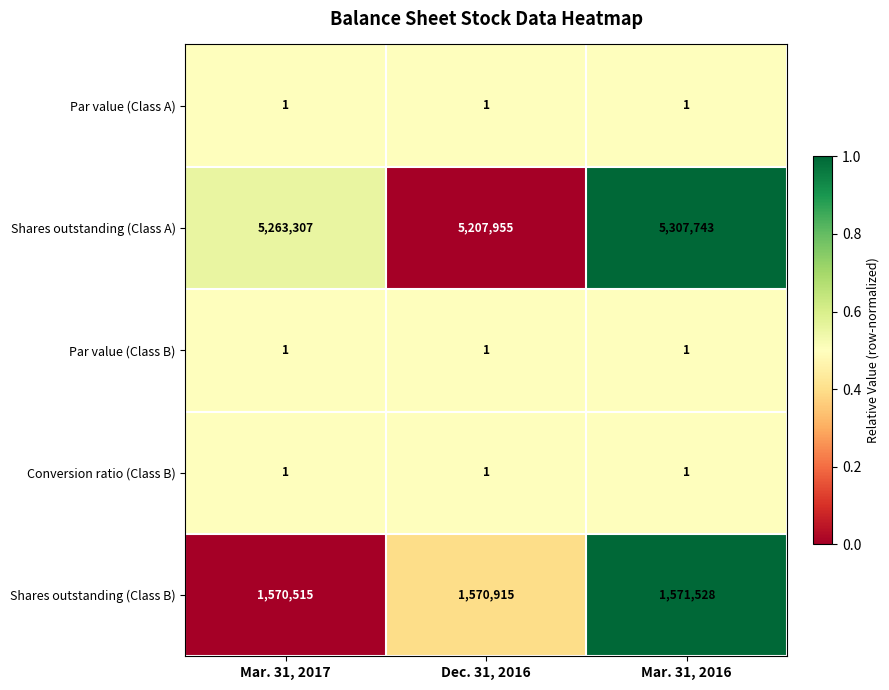

Rank the categories by Shares outstanding (Class B) value from lowest to highest.

Mar. 31, 2017, Dec. 31, 2016, Mar. 31, 2016